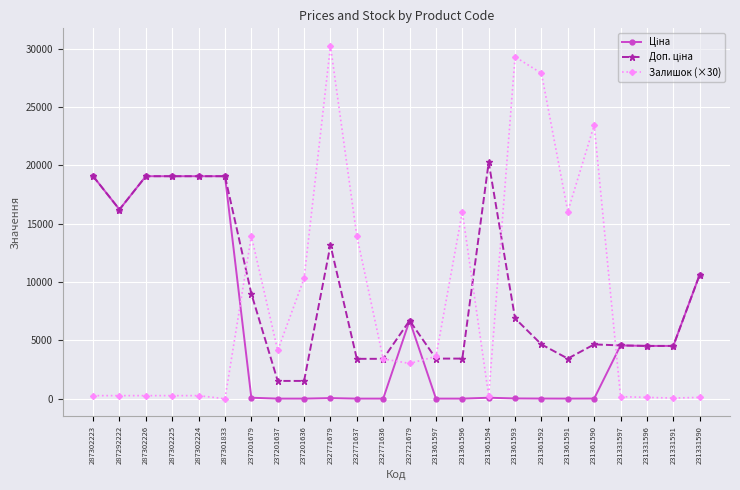

What is the spread (max minus min) of values at 231361591?

16034.7